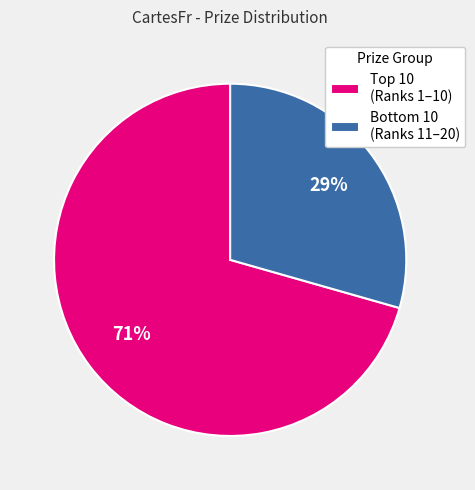

What is the smallest slice in the pie chart?

Bottom 10 (Ranks 11–20)